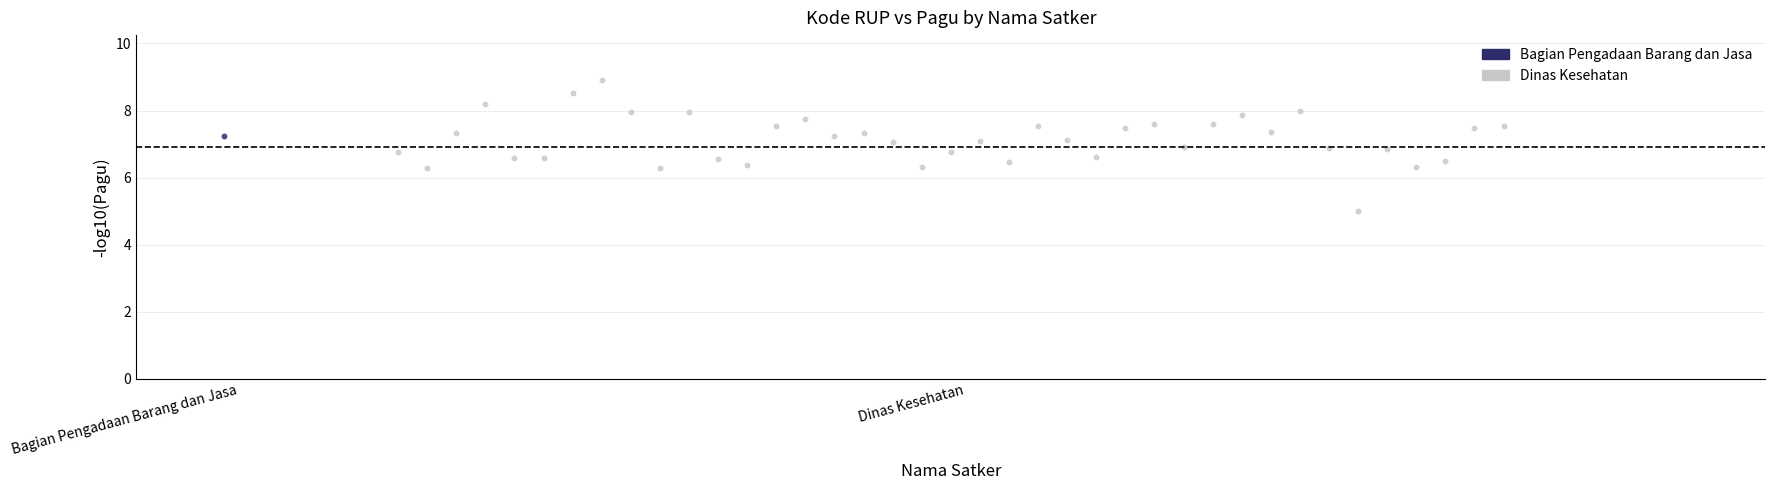

What are all the series names shown in the legend?

Bagian Pengadaan Barang dan Jasa, Dinas Kesehatan